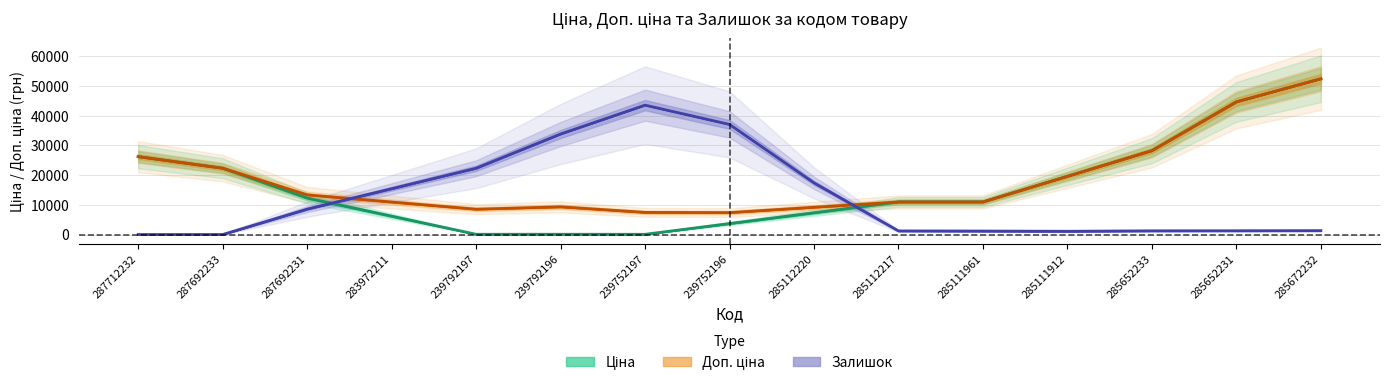

At which label does Ціна first exceed 10964?

287712232